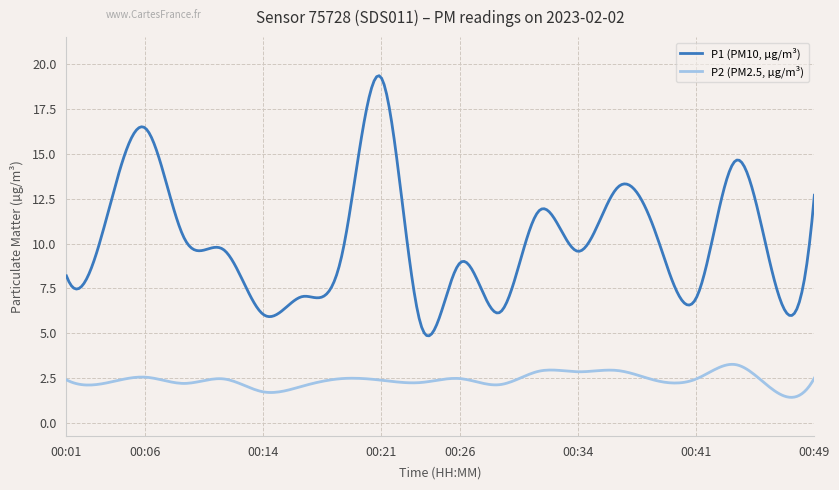

What is the difference between the maximum and minimum values in the P2 (PM2.5, µg/m³) series?

1.8